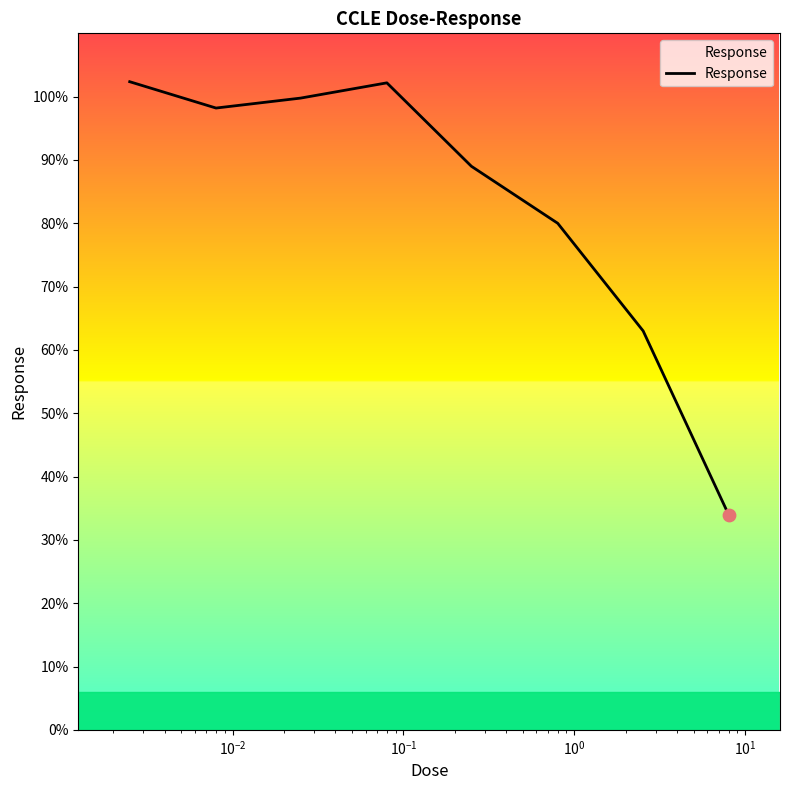

What is the maximum value shown in the chart?

102.4